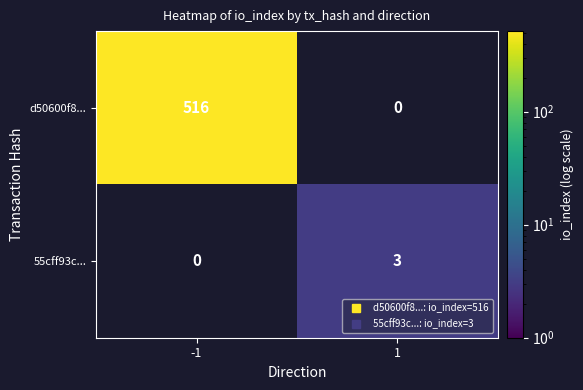

List the labels in order of 55cff93c... value, smallest first.

-1, 1